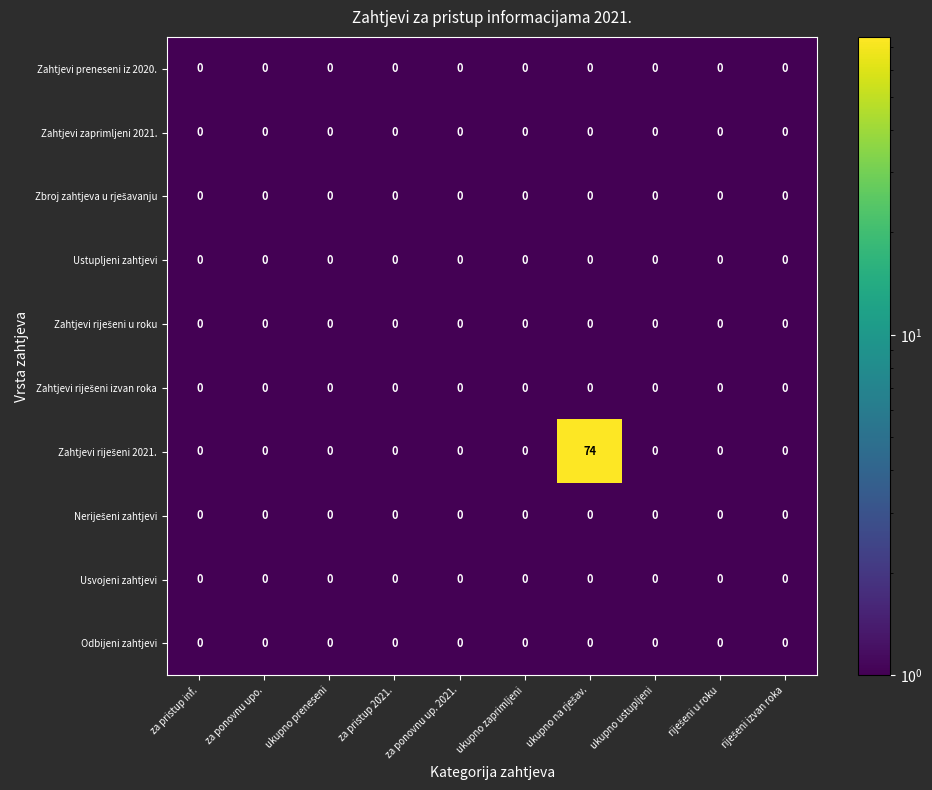

What is the greatest value displayed?

74